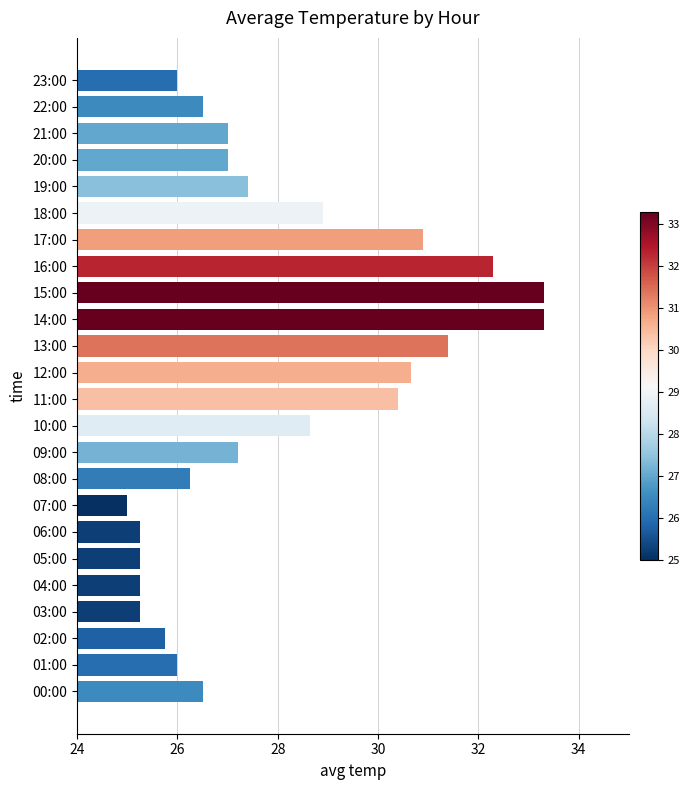

Which has a higher value, 04:00 or 17:00?

17:00